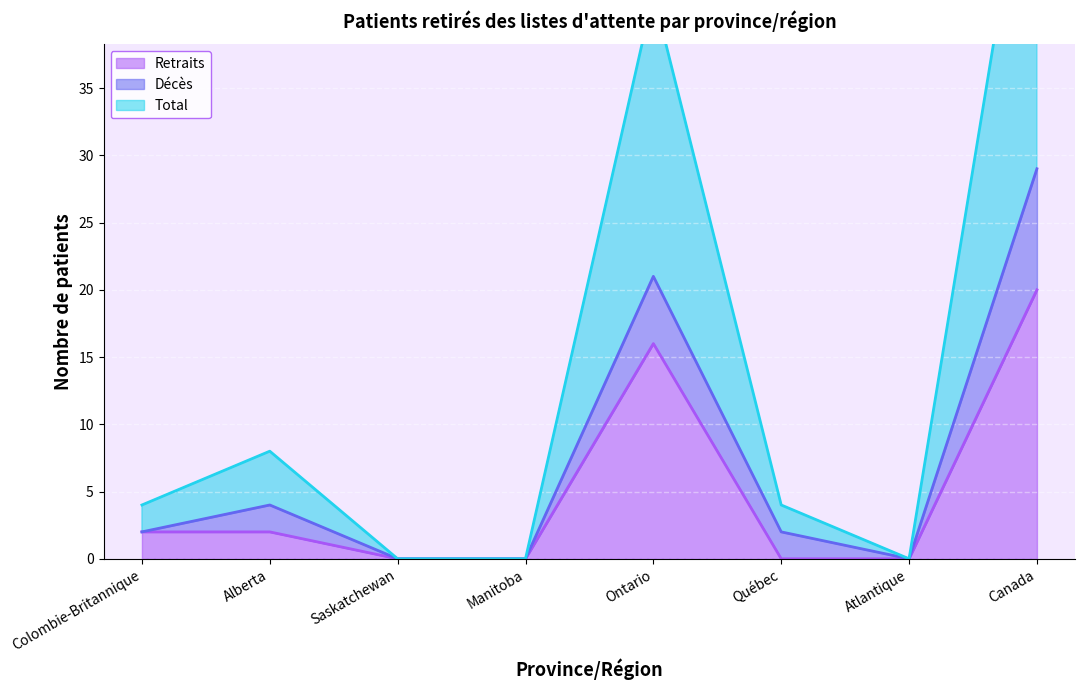

How many Retraits values are between 0 and 16?

7